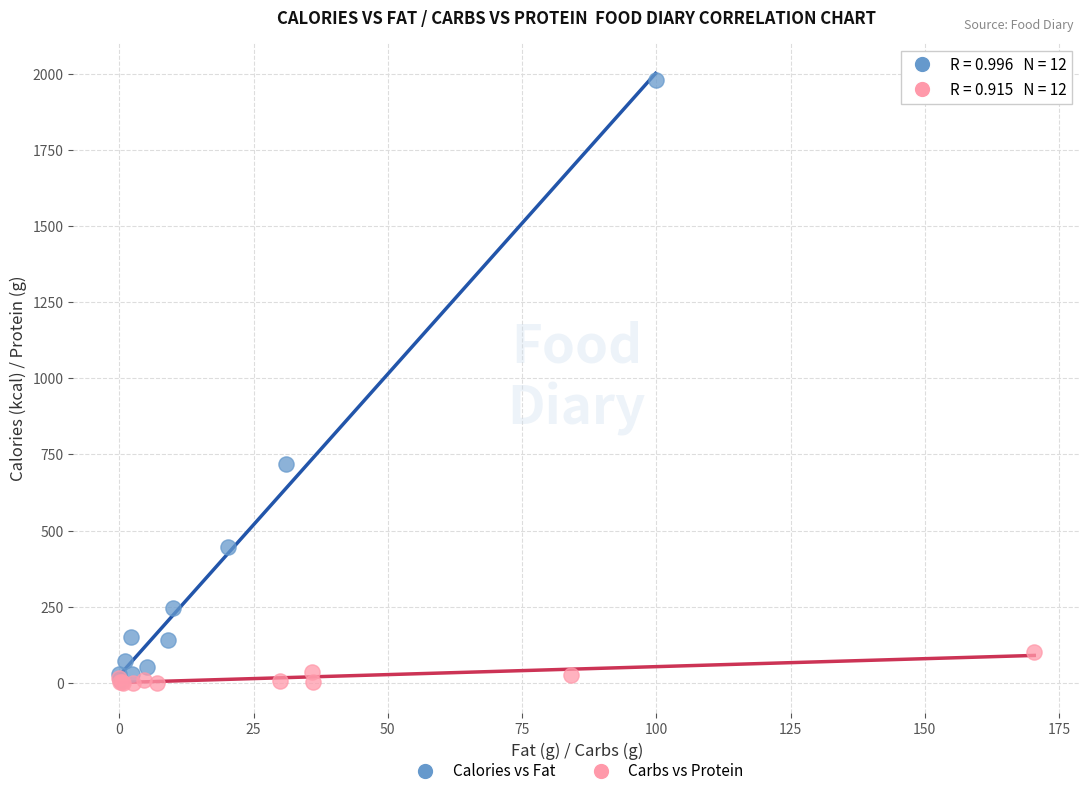

Which series has the largest Y range (max minus min)?

Calories vs Fat